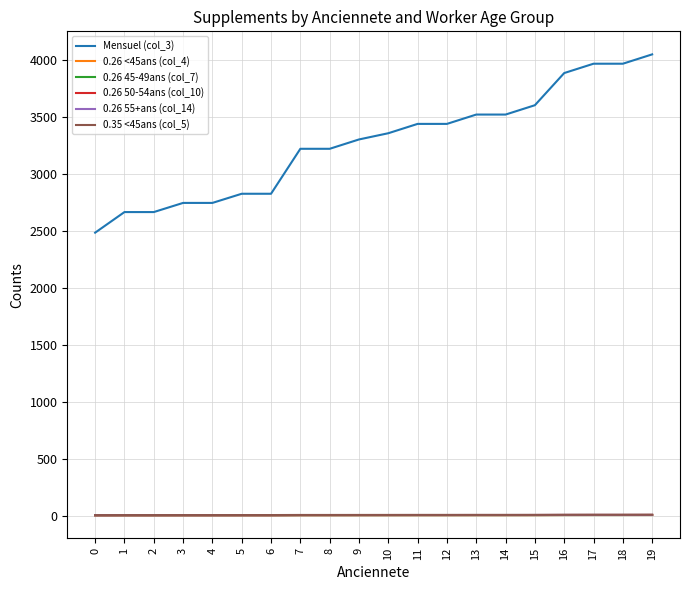

What is the sum of the Mensuel (col_3) values at 7 and 3?

5967.8